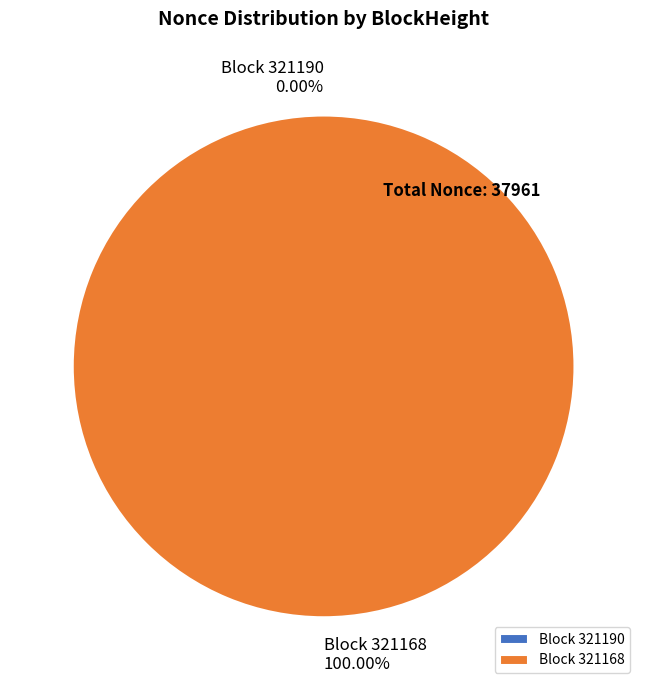

Combined, do 321168 and 321190 account for over 50%?

Yes